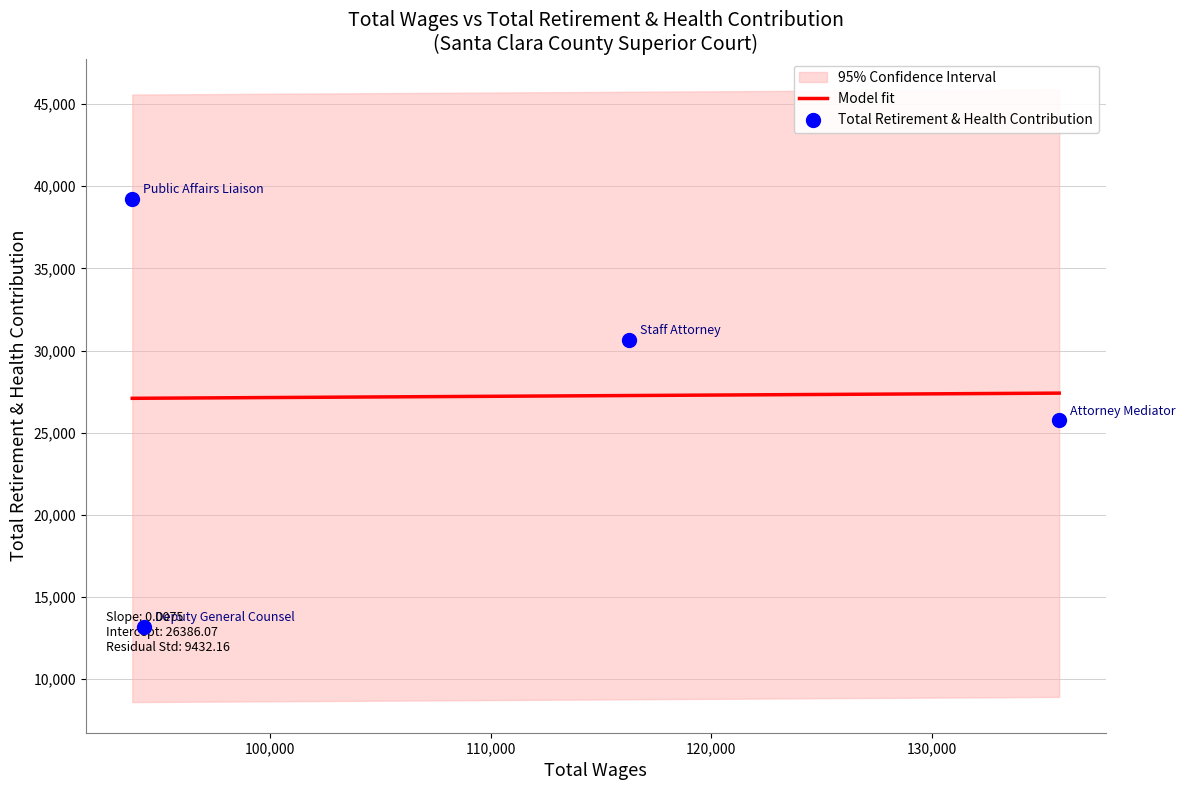

What is the change in value from Attorney Mediator to Deputy General Counsel?

-12585